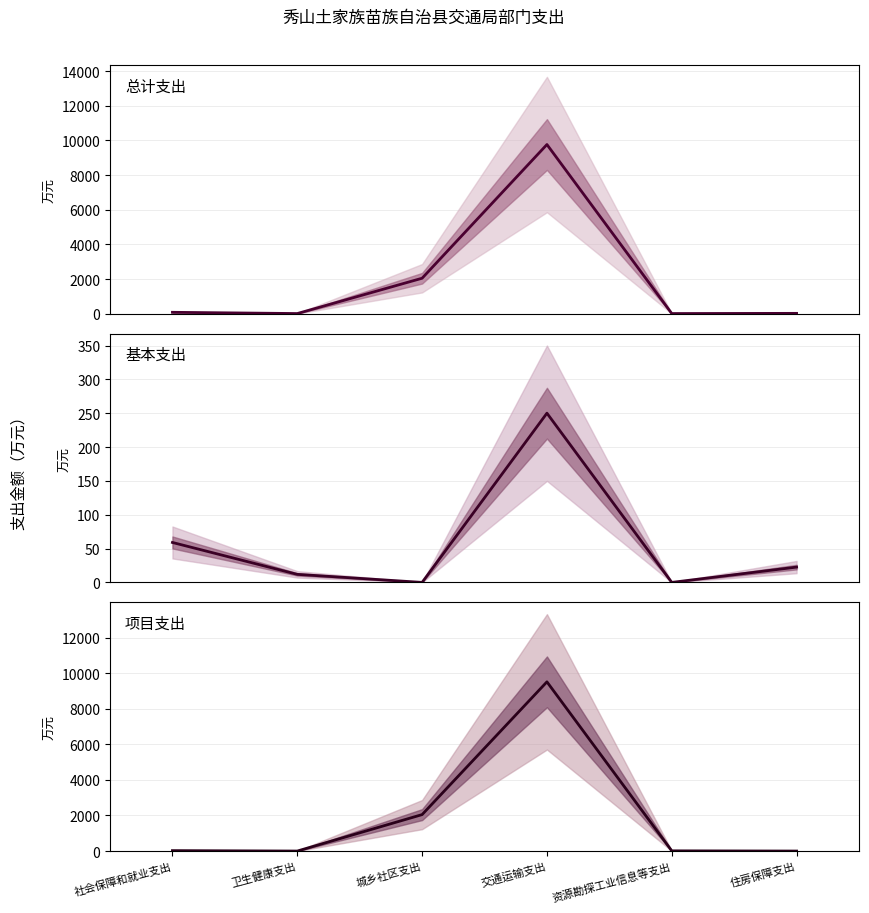

Reading left to right, transcribe all the data shown in this chart.

总计支出: 社会保障和就业支出=83.6	卫生健康支出=11.9	城乡社区支出=2049.6	交通运输支出=9766.0	资源勘探工业信息等支出=12.0	住房保障支出=22.6
基本支出: 社会保障和就业支出=59.0	卫生健康支出=11.9	城乡社区支出=0.0	交通运输支出=250.2	资源勘探工业信息等支出=0.0	住房保障支出=22.6
项目支出: 社会保障和就业支出=24.5	卫生健康支出=0.0	城乡社区支出=2049.6	交通运输支出=9515.8	资源勘探工业信息等支出=12.0	住房保障支出=0.0